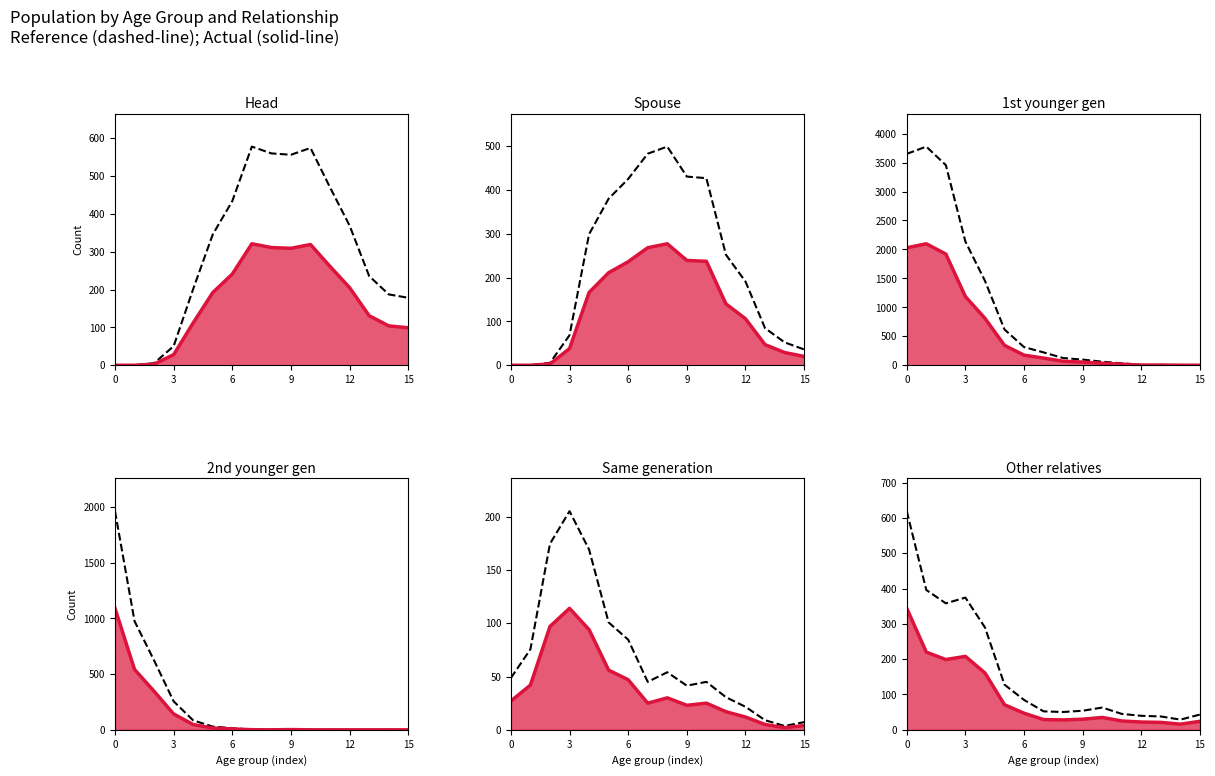

In 1st younger gen, how many points are higher than both neighbors (excluding endpoints)?

1